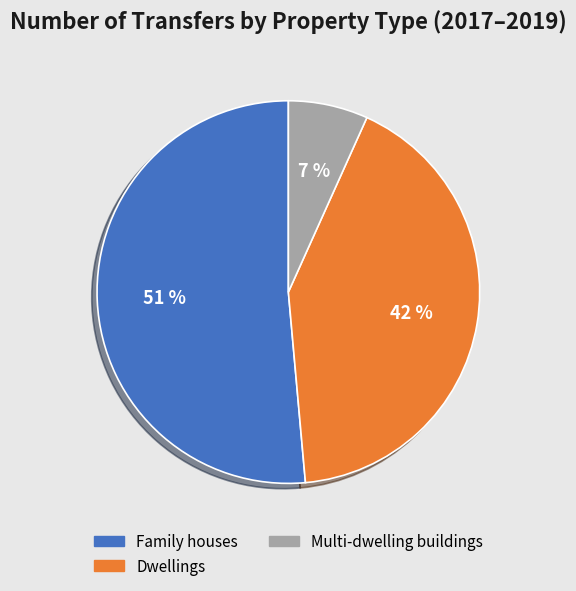

How many slices are in this pie chart?

3